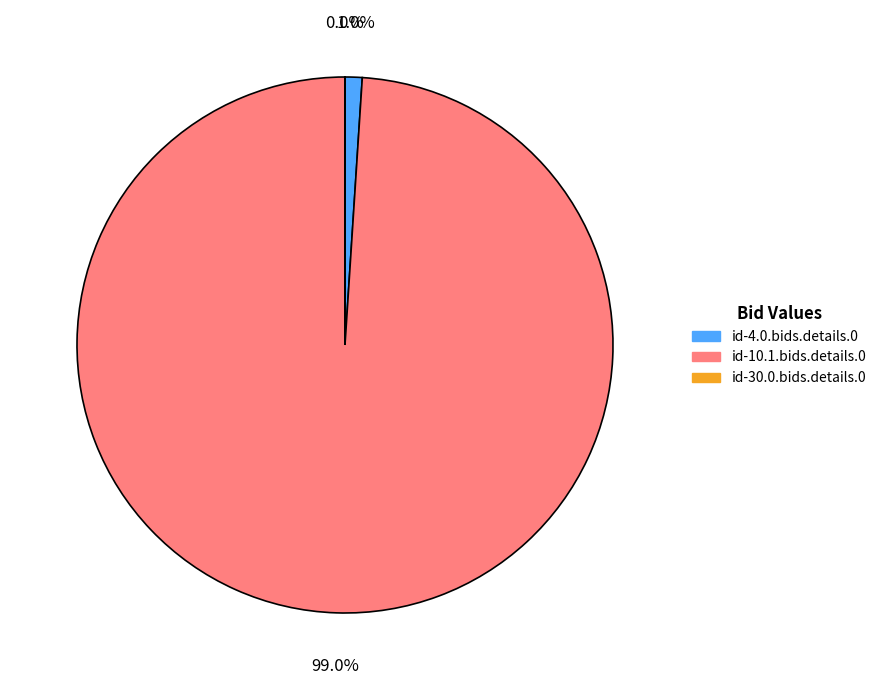

Does id-10.1.bids.details.0 represent more than half of the total?

Yes